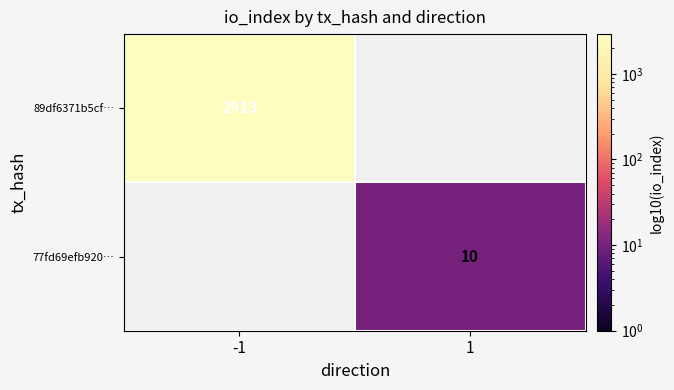

Is the value of 77fd69efb920… at 1 greater than the value of 89df6371b5cf… at -1?

No